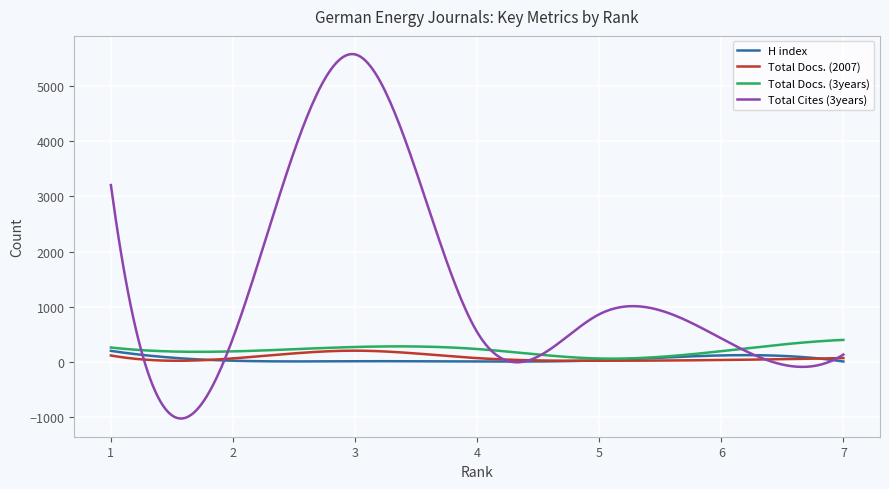

Which series has the largest total across all categories?

Total Cites (3years)